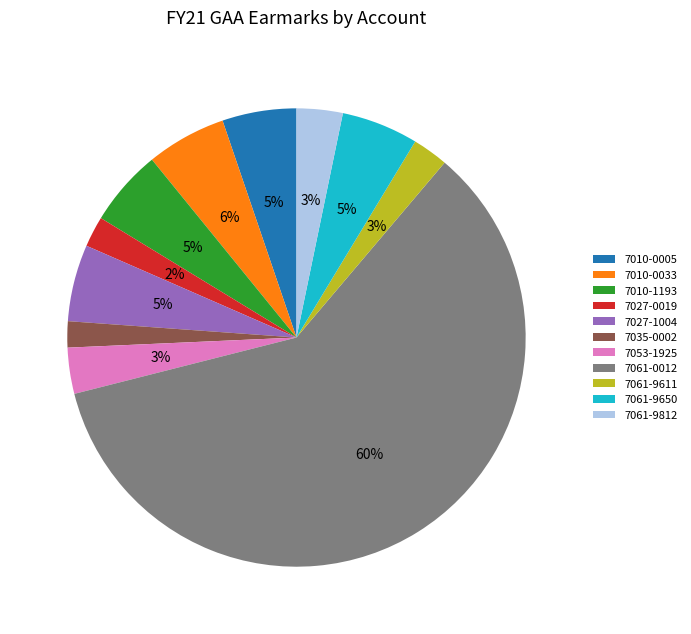

Which has a higher value, 7053-1925 or 7035-0002?

7053-1925